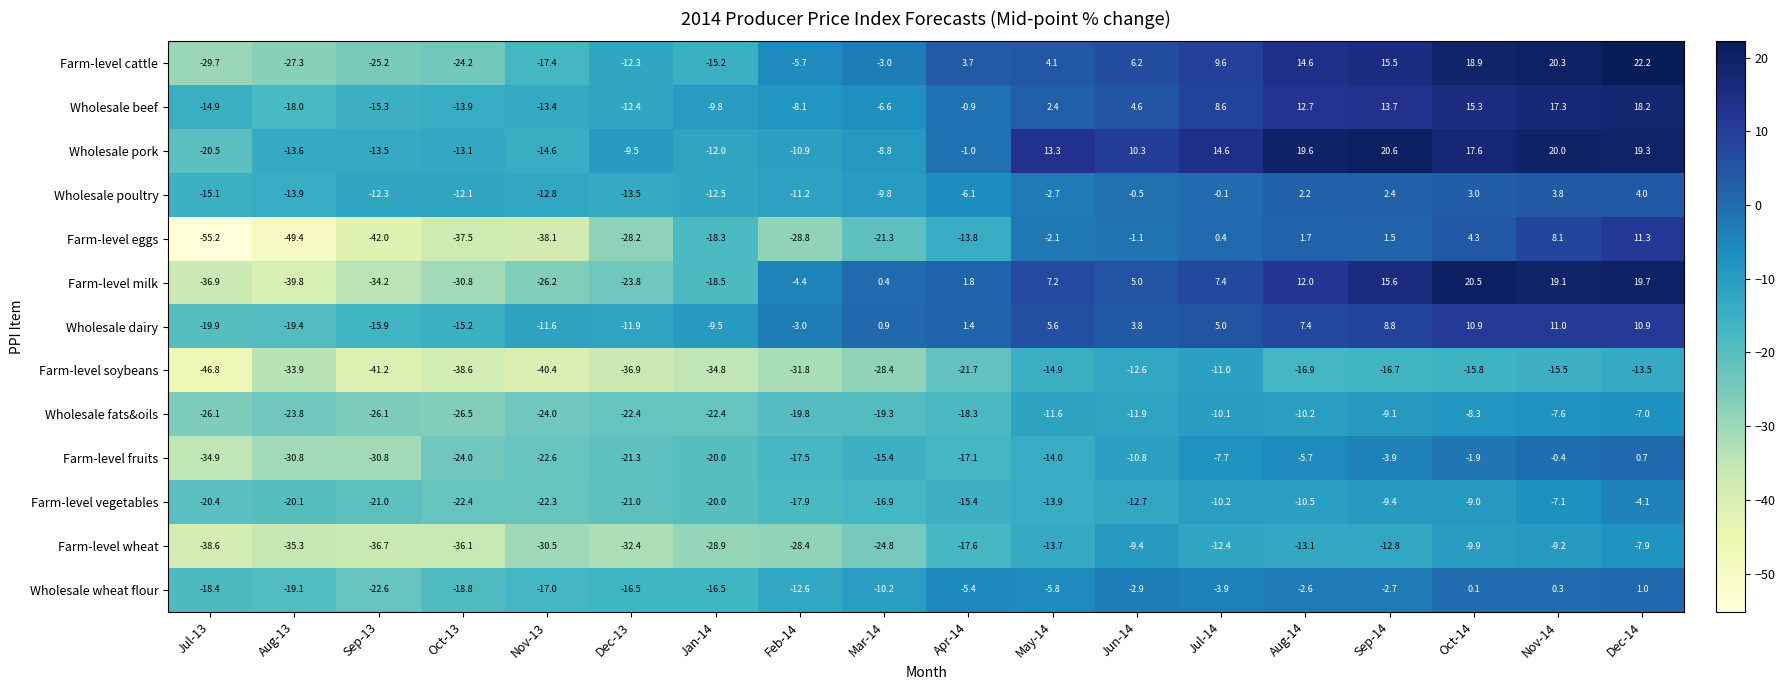

At which label does Farm-level vegetables first exceed -15?

May-14